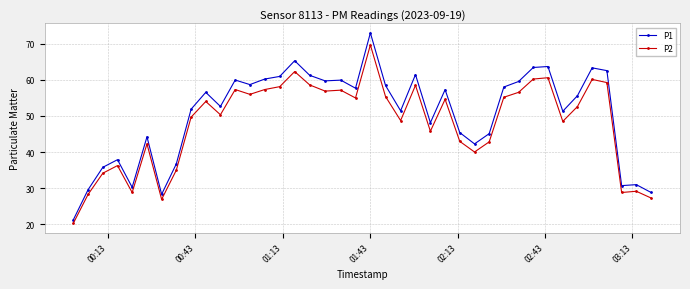

Rank the series by their maximum value, from highest to lowest.

P1, P2